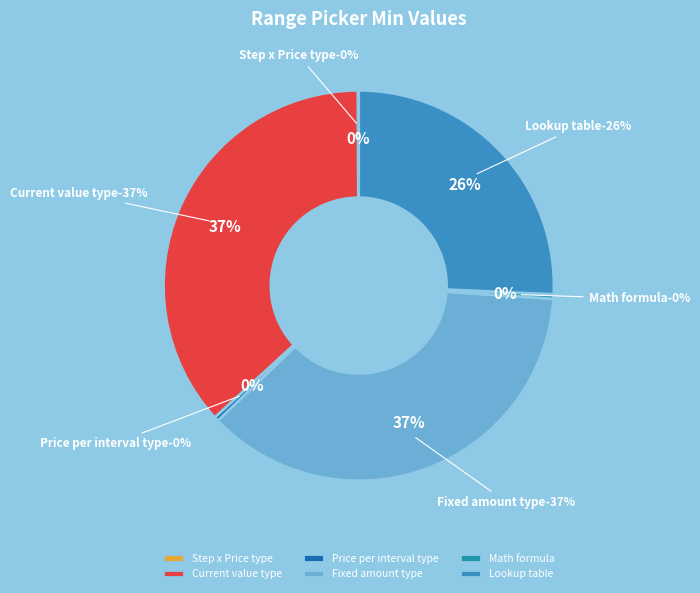

Is Step x Price type the majority of the pie?

No